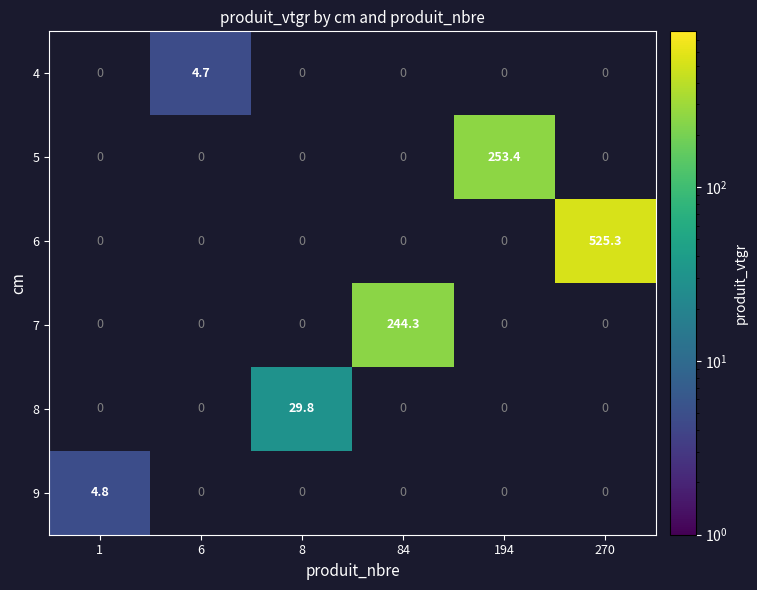

The 5 series shows 253.4 at 194. True or false?

True